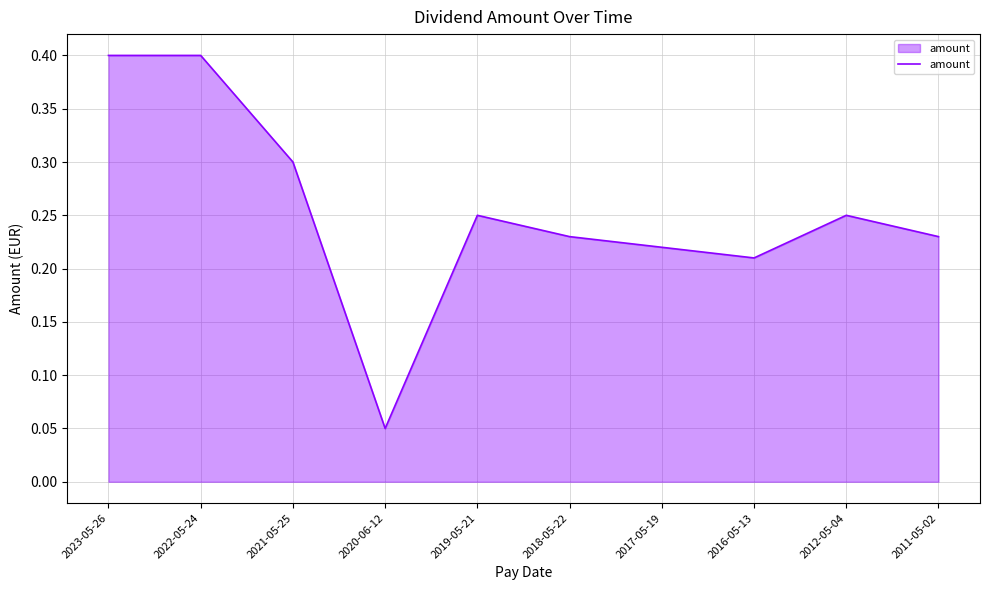

What is the greatest value displayed?

0.4